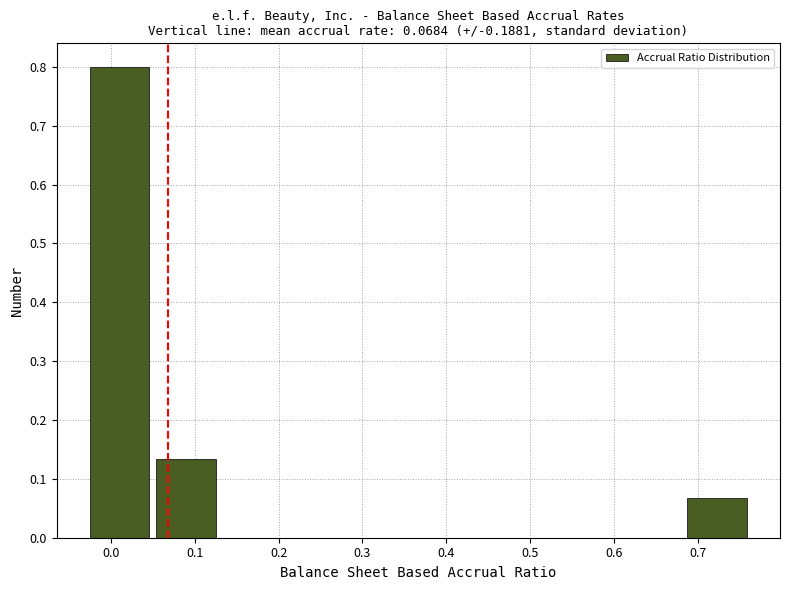

Which range on the x-axis has the tallest bar?

-0.03 to 0.05